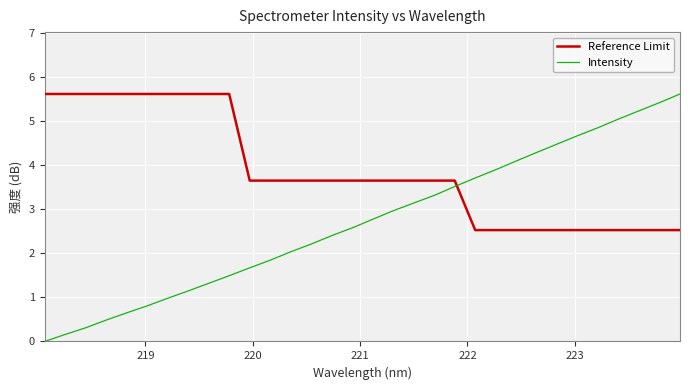

What is the sum of all Reference Limit values?

124.2